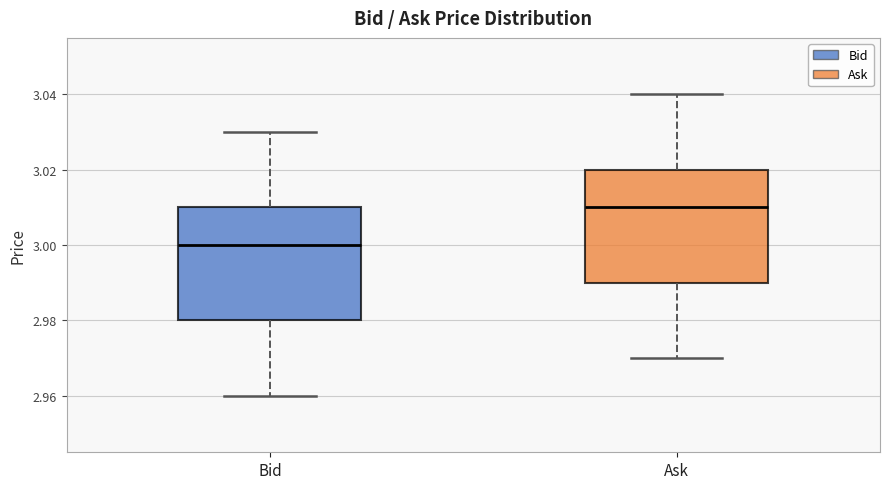

Where is the lower edge of the box for Ask on the y-axis? The values are not printed on the chart, so give them approximately, as read against the axis.

2.99